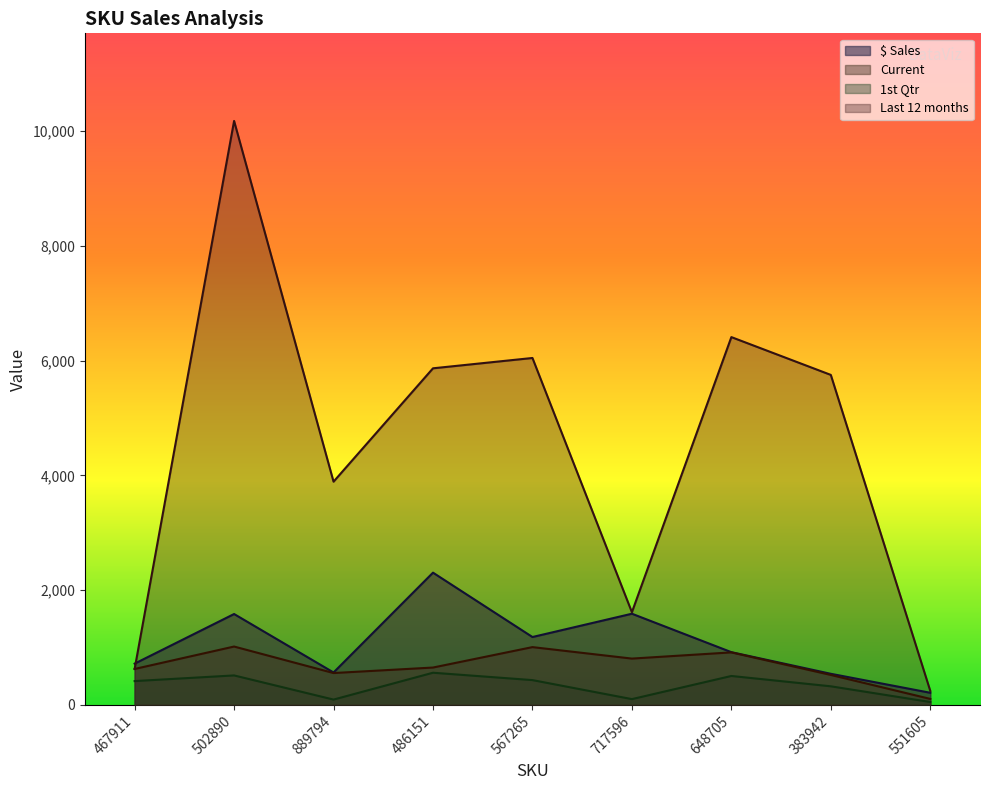

Which label corresponds to the largest value in the chart?

502890